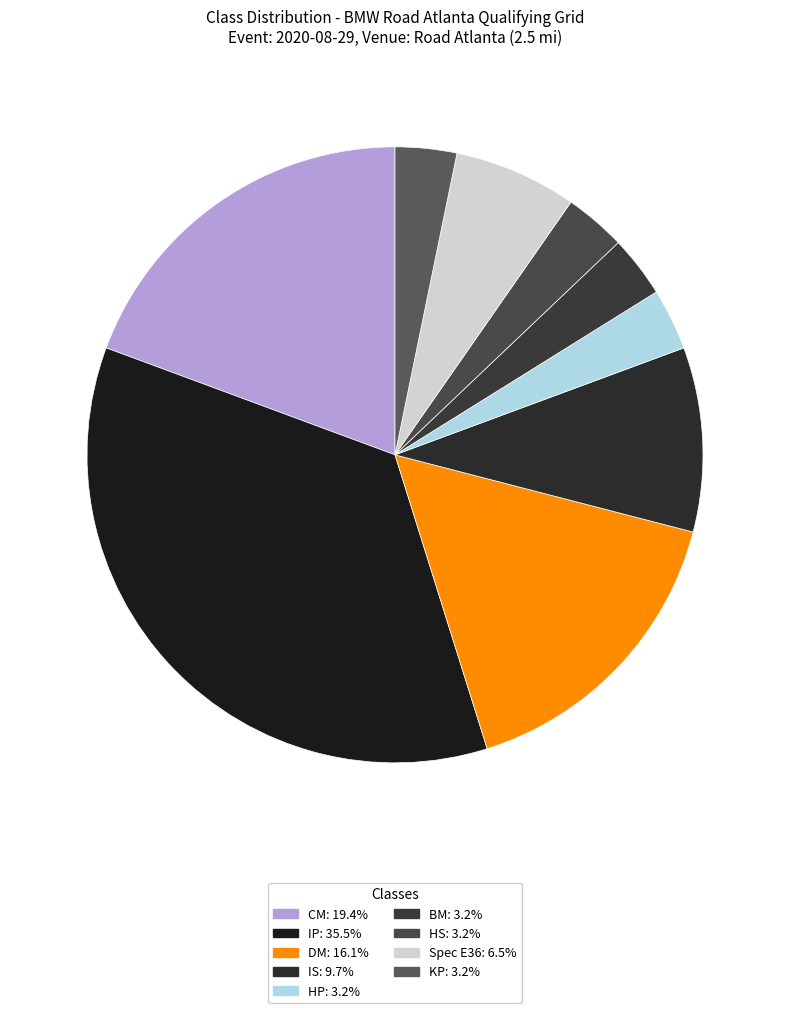

How many segments does this pie chart have?

9